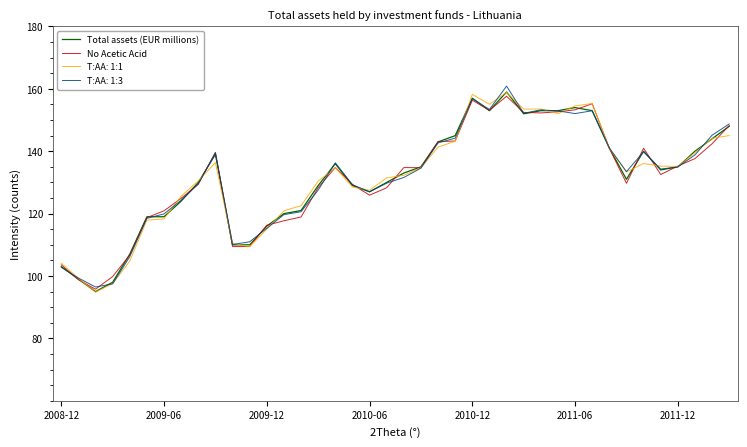

What is the maximum value for T:AA: 1:1?

158.9